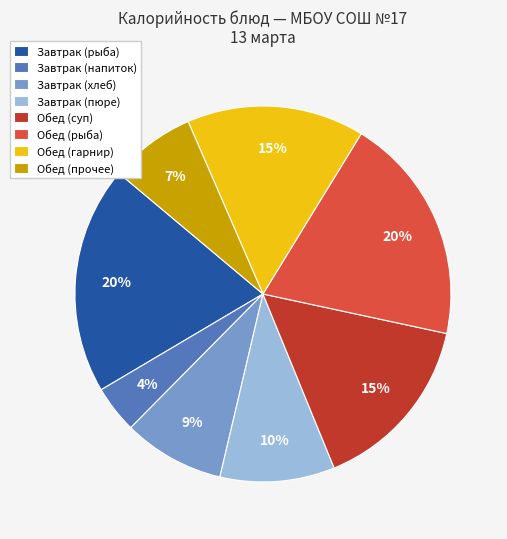

To the nearest percent, what is the difference between the largest and smallest slice percentages?

16%